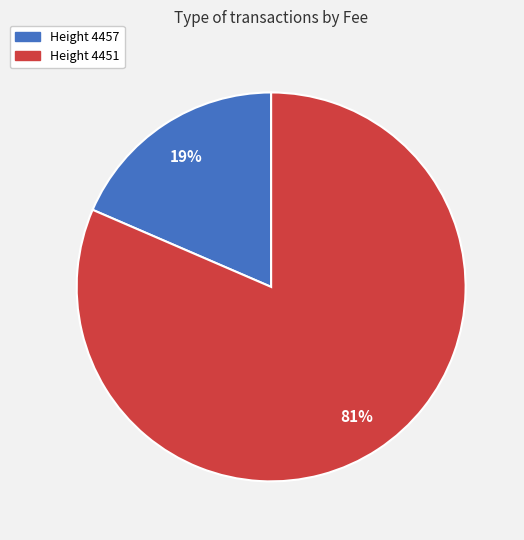

Which category accounts for the majority?

Height 4451